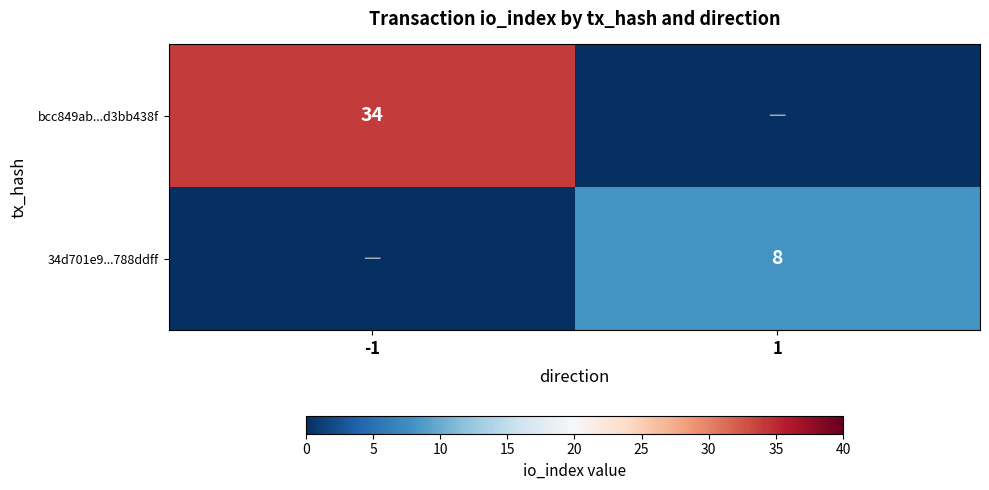

What is the spread (max minus min) of values at -1?

34